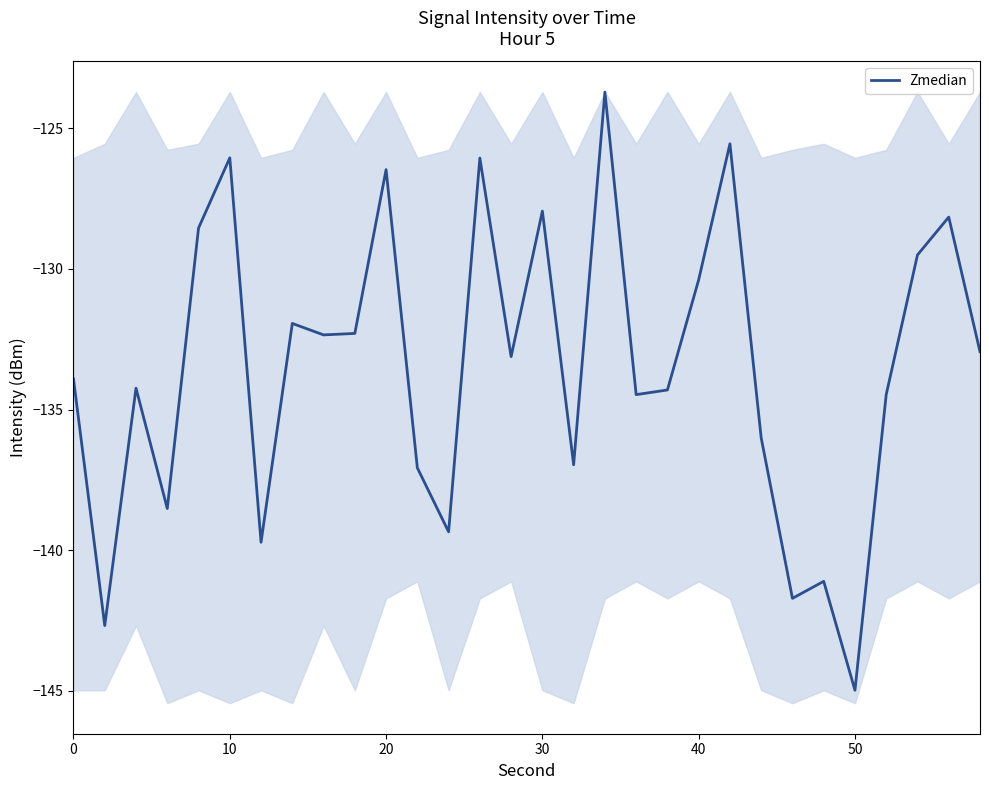

The Zmedian series shows -130.4 at 40. True or false?

True